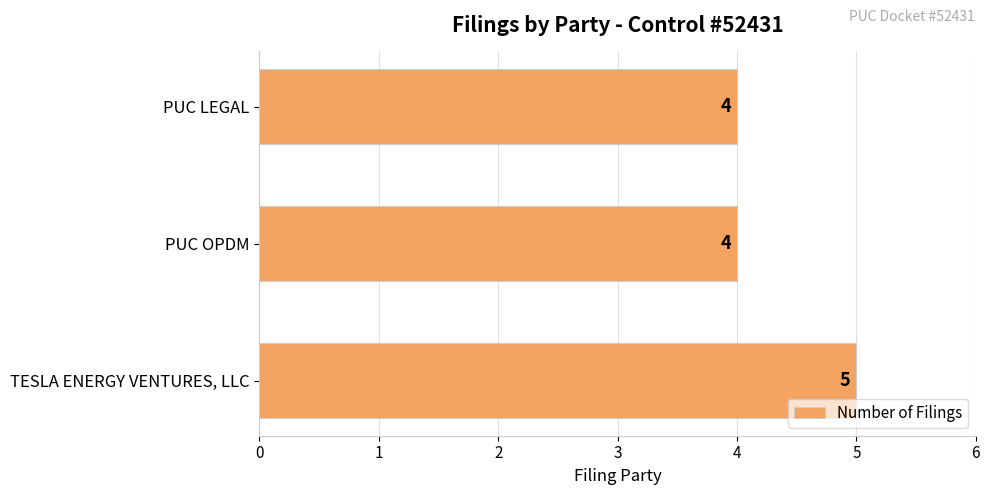

Is it true that the value at TESLA ENERGY VENTURES, LLC is 3?

False